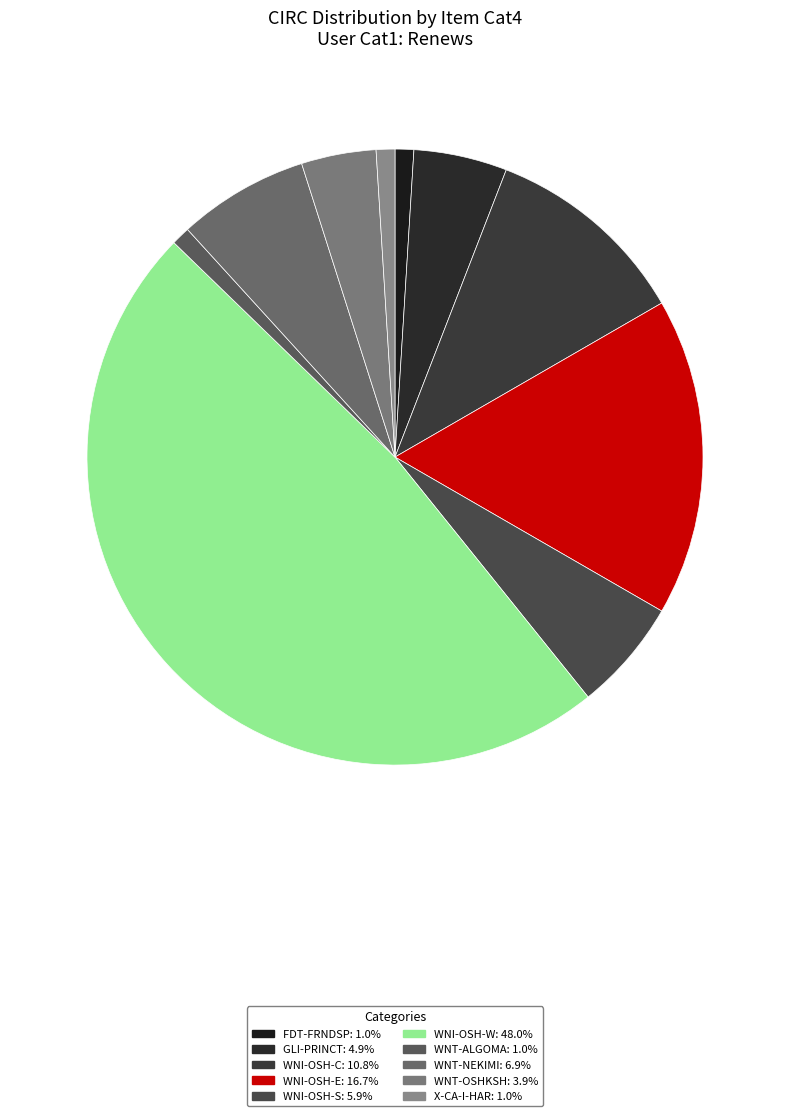

Which slice is the smallest?

FDT-FRNDSP